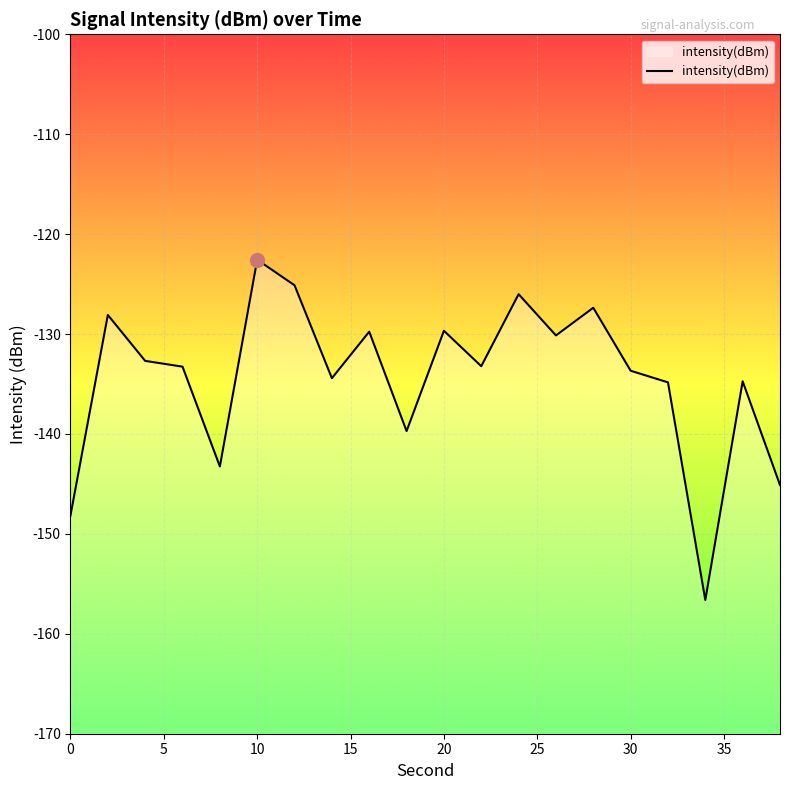

Rank the categories by value from lowest to highest.

34, 0, 38, 8, 18, 32, 36, 14, 30, 6, 22, 4, 26, 16, 20, 2, 28, 24, 12, 10